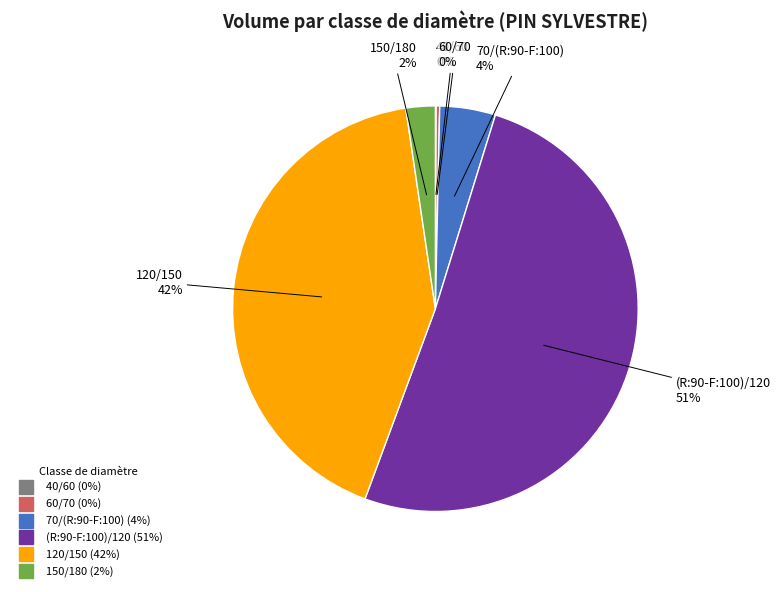

Which category accounts for the majority?

(R:90-F:100)/120